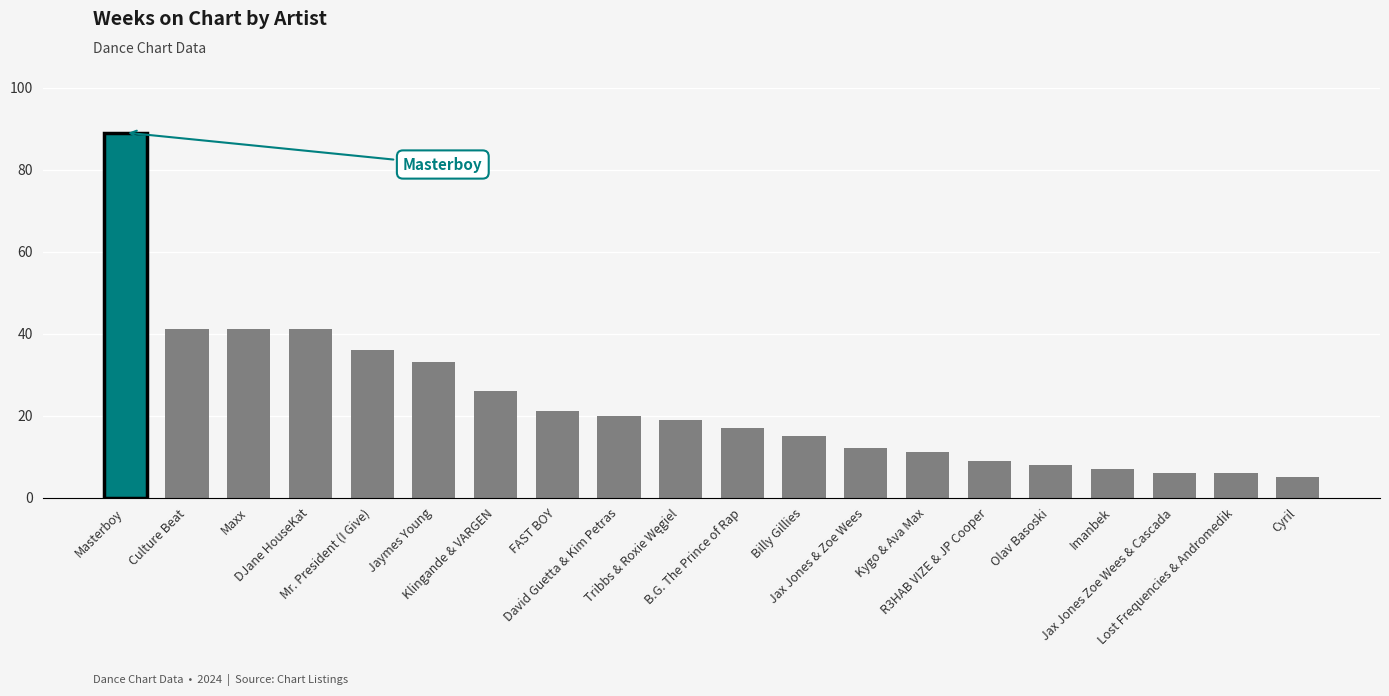

Are the bars grouped side by side (vs. stacked)?

No